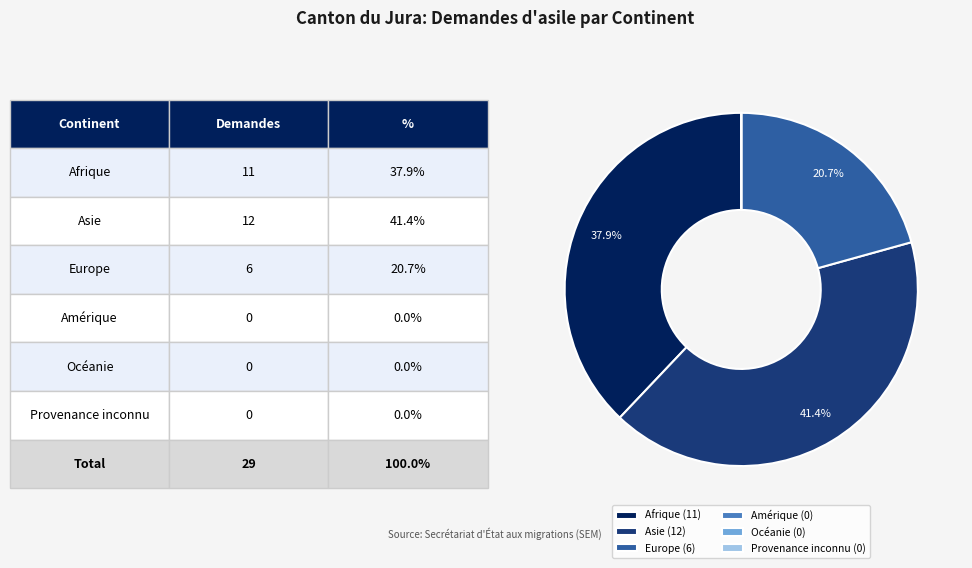

What percentage is NOT represented by Europe (6)?

79.3%